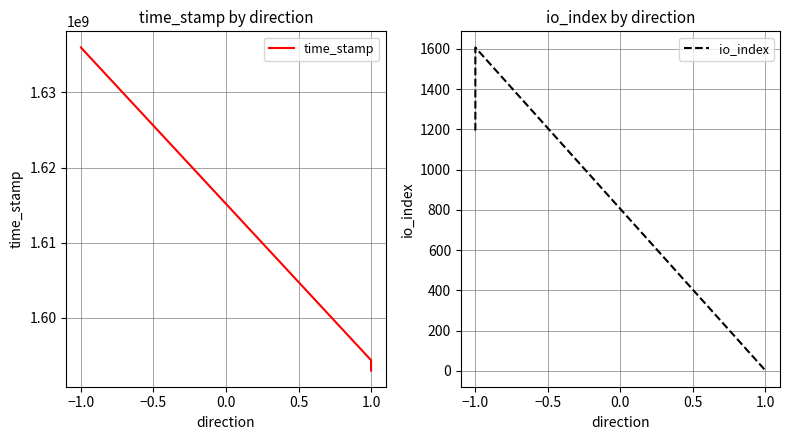

List the series in order of their overall mean, highest first.

time_stamp, io_index